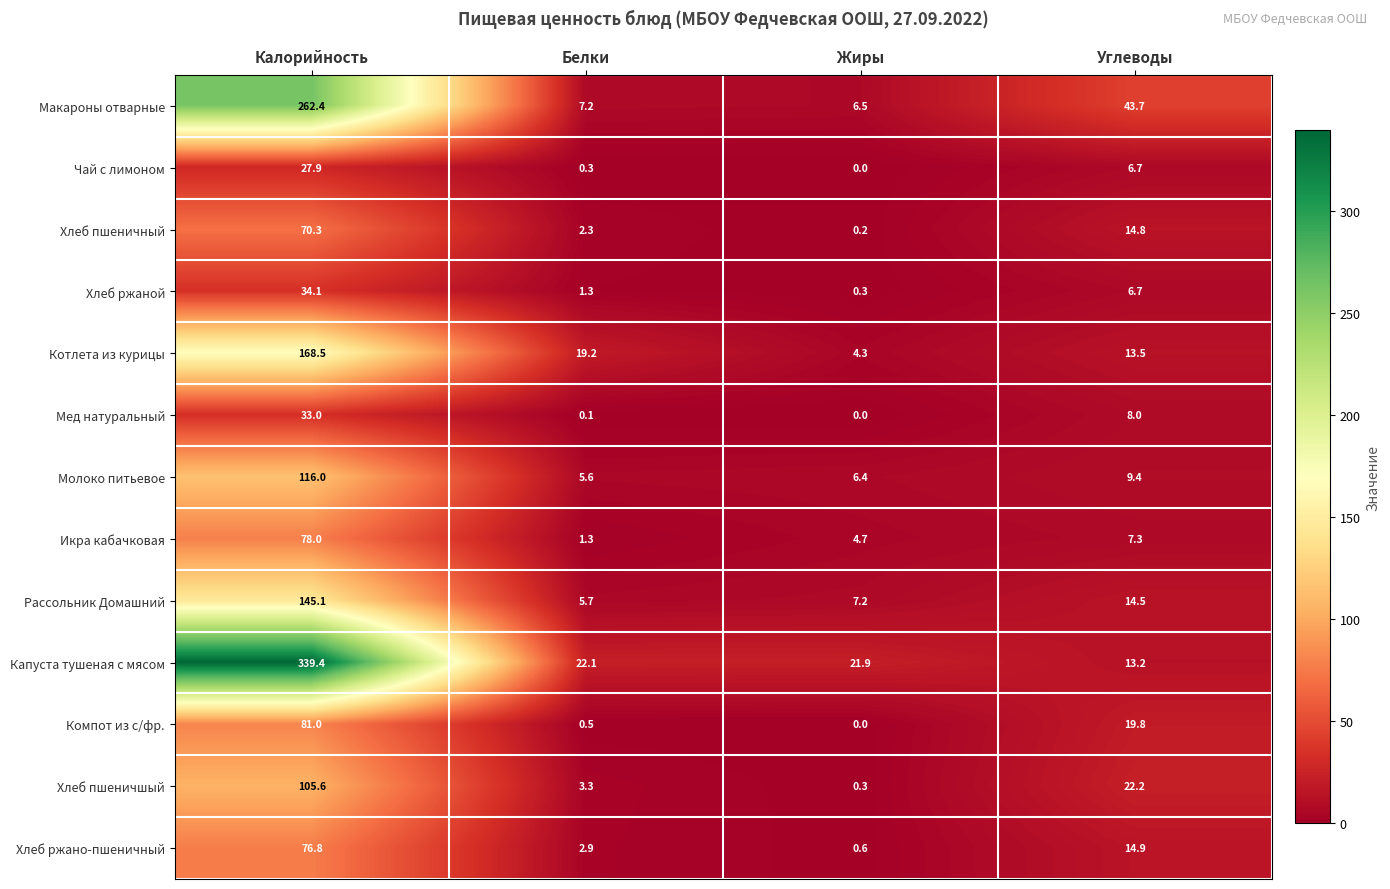

At which category does the chart reach its minimum across all series?

Жиры